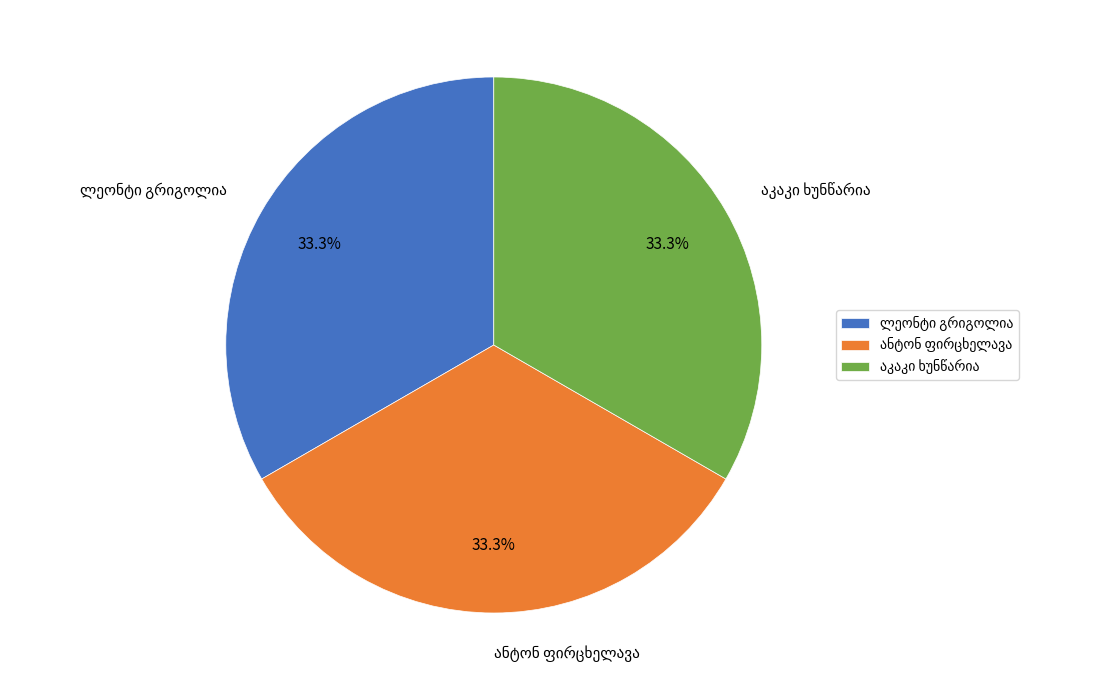

Is there a majority slice in this chart?

No